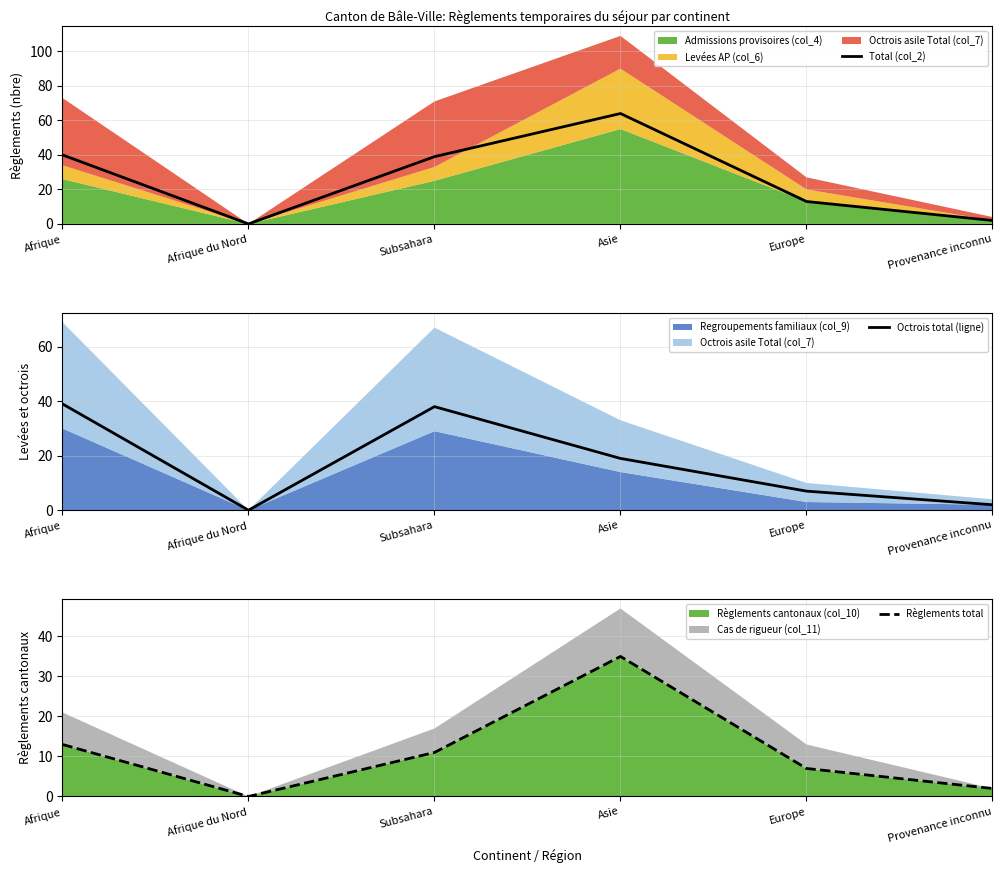

What is the label of the 6th point from the left?

Provenance inconnu